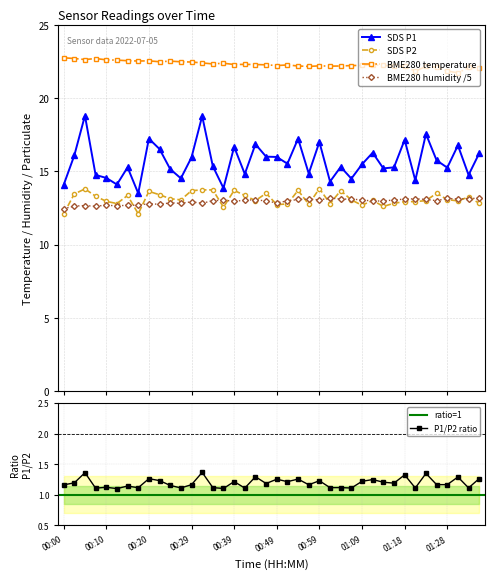

What is the label of the 28th point from the right?

00:29